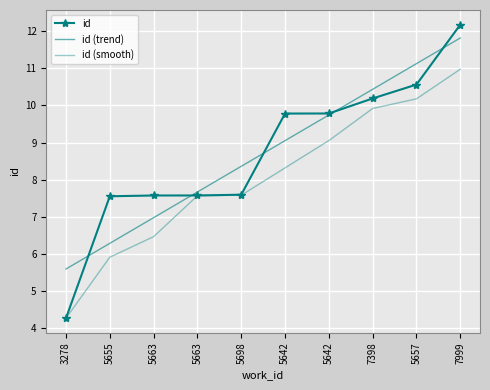

What are all the series names shown in the legend?

id, id (trend), id (smooth)